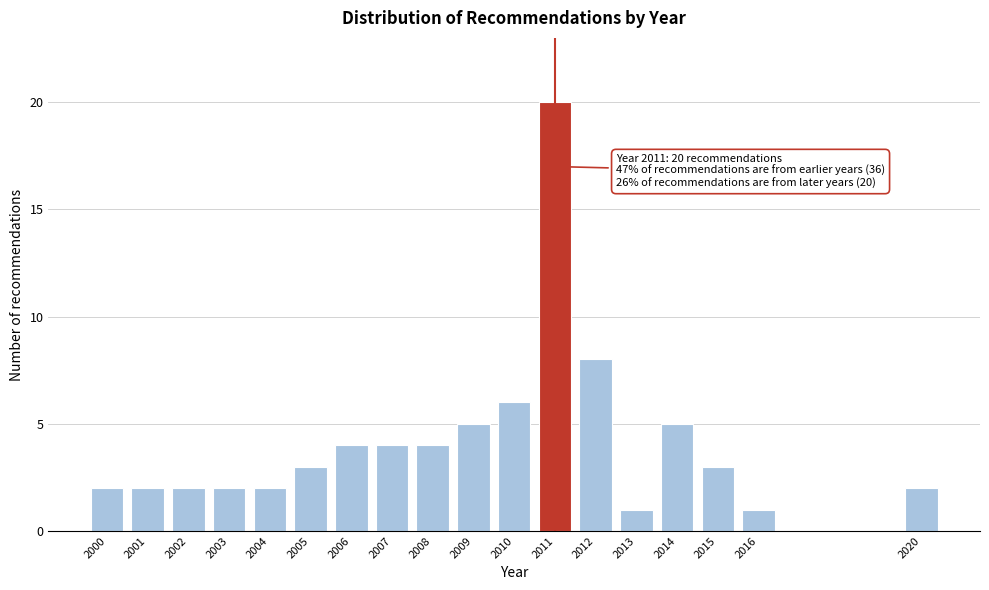

Reading left to right, what are all the values shown in this chart?

2000=2	2001=2	2002=2	2003=2	2004=2	2005=3	2006=4	2007=4	2008=4	2009=5	2010=6	2011=20	2012=8	2013=1	2014=5	2015=3	2016=1	2020=2